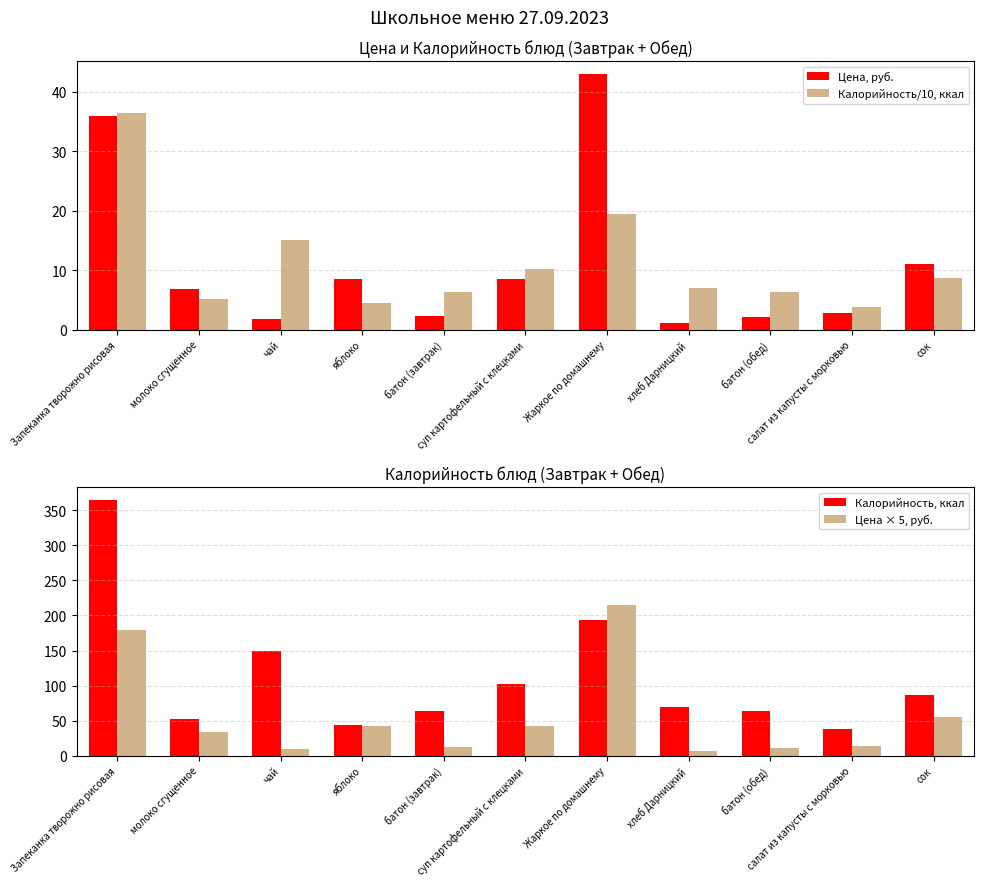

At which label does Цена × 5, руб. reach its peak?

Жаркое по домашнему